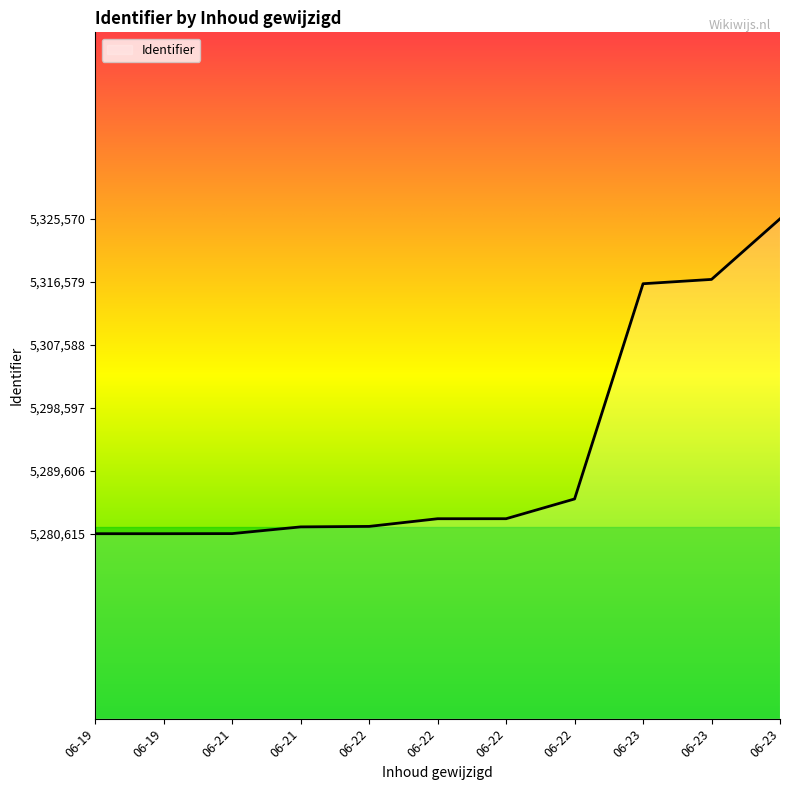

Rank the categories by value from highest to lowest.

06-23, 06-23, 06-23, 06-22, 06-22, 06-22, 06-22, 06-21, 06-21, 06-19, 06-19